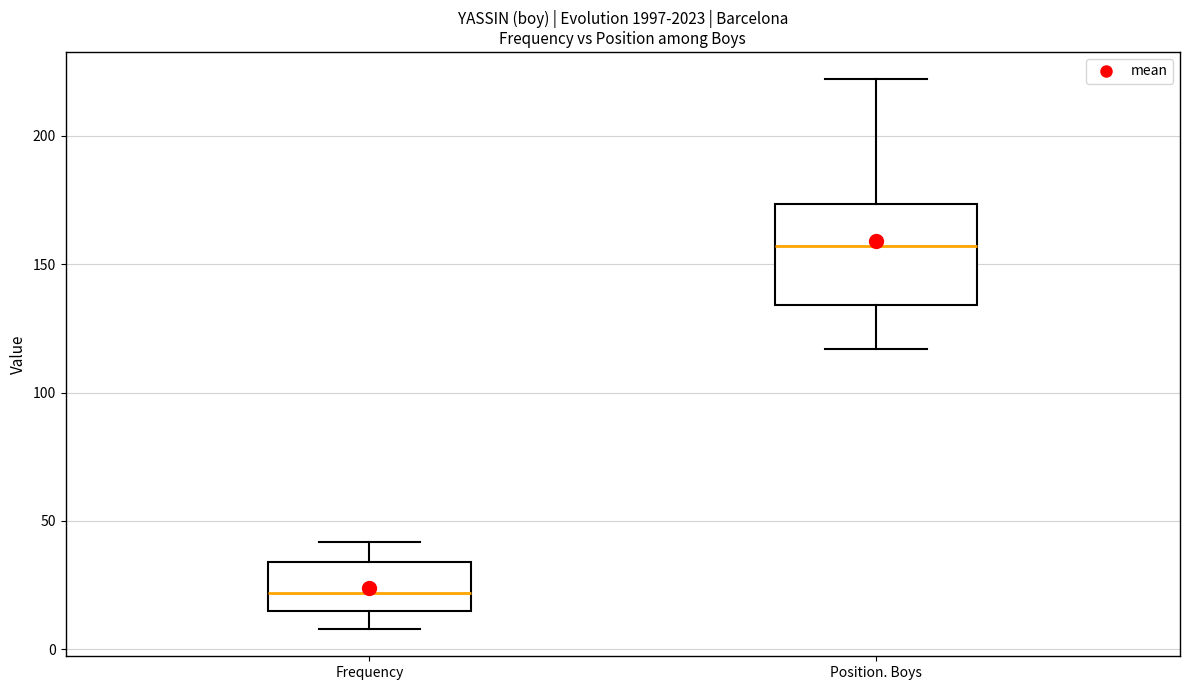

Where does the median line of the box for Frequency sit on the y-axis? The values are not printed on the chart, so give them approximately, as read against the axis.

20